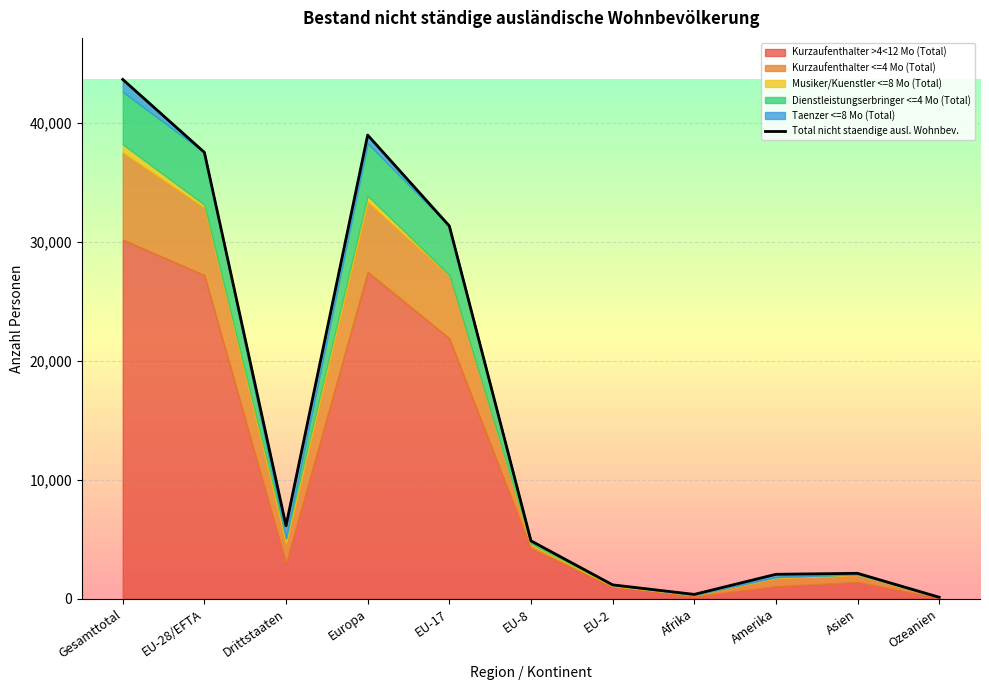

How many interior local peaks (higher than both neighbors) does the data have?

2